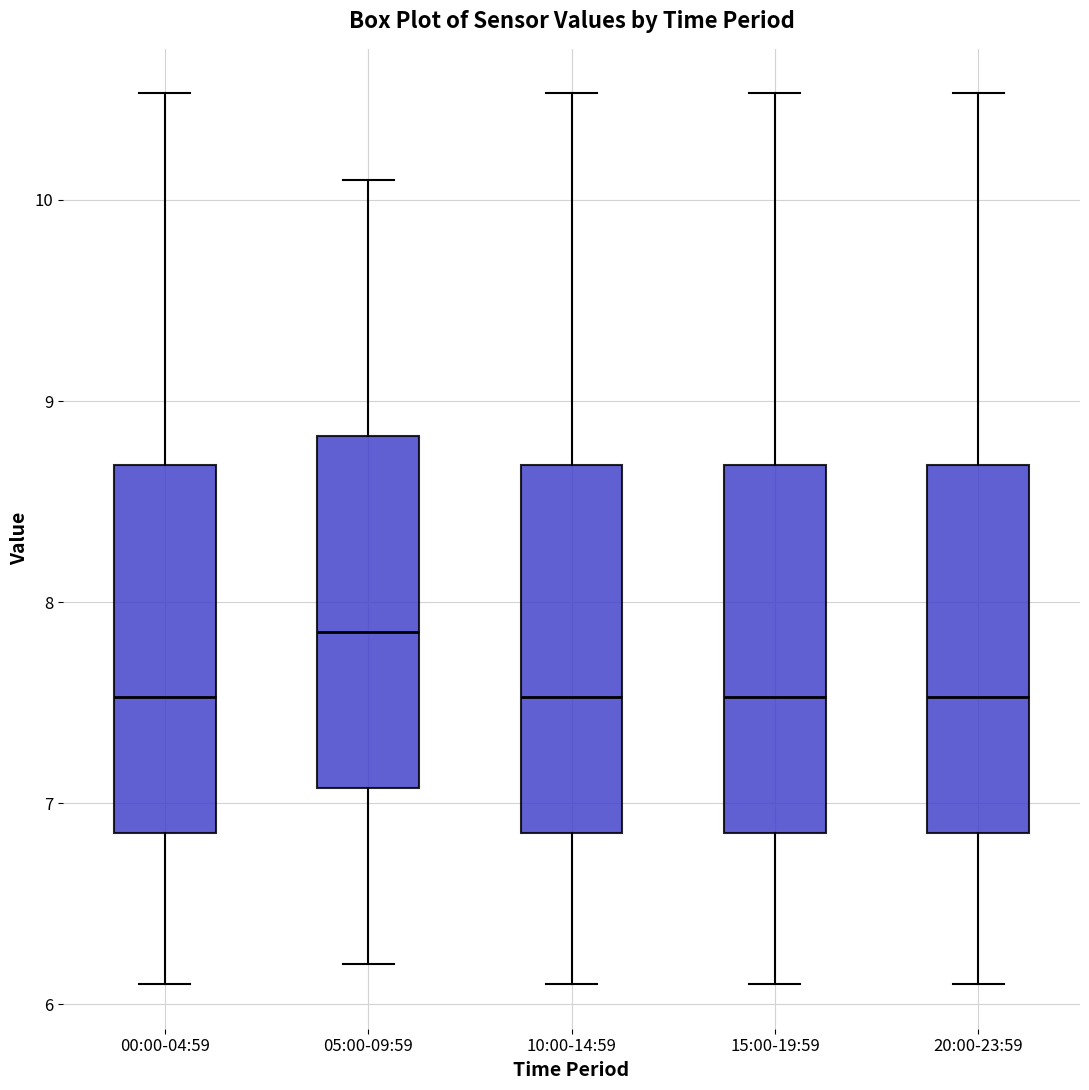

Reading left to right, transcribe this box plot: for each box, give where its median line is, the range the box spans, and where its two whiskers end, as read against the y-axis. The values are not printed on the chart, so give them approximately, as read against the axis.

00:00-04:59: median 7.5, box 6.9 to 8.7, whiskers 6.1 to 10.5
05:00-09:59: median 7.9, box 7.1 to 8.8, whiskers 6.2 to 10.1
10:00-14:59: median 7.5, box 6.9 to 8.7, whiskers 6.1 to 10.5
15:00-19:59: median 7.5, box 6.9 to 8.7, whiskers 6.1 to 10.5
20:00-23:59: median 7.5, box 6.9 to 8.7, whiskers 6.1 to 10.5